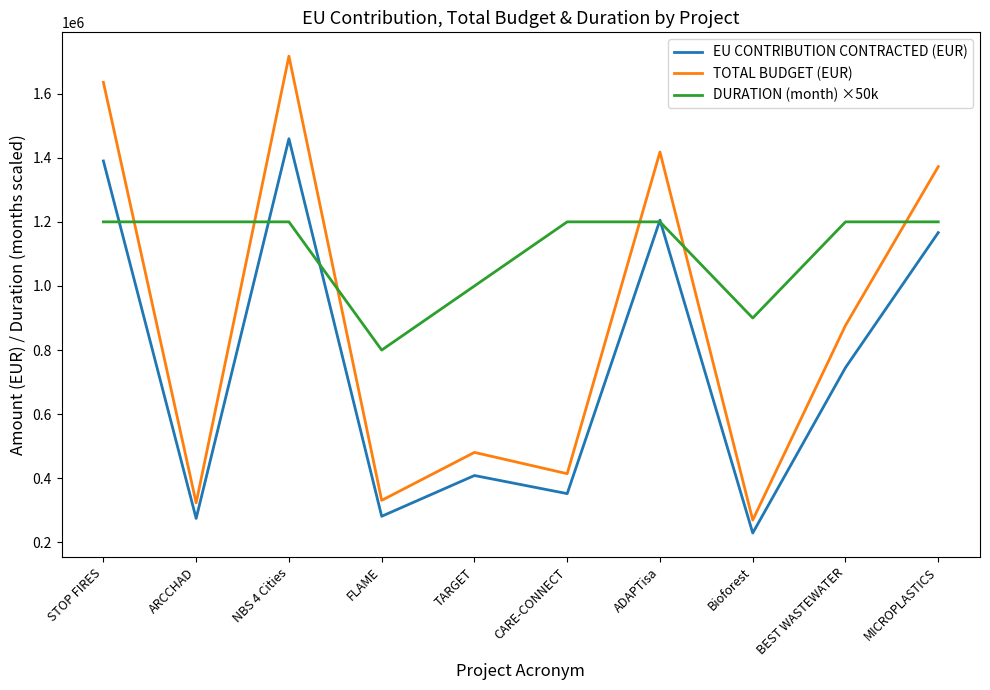

What are all the series names shown in the legend?

EU CONTRIBUTION CONTRACTED (EUR), TOTAL BUDGET (EUR), DURATION (month) ×50k